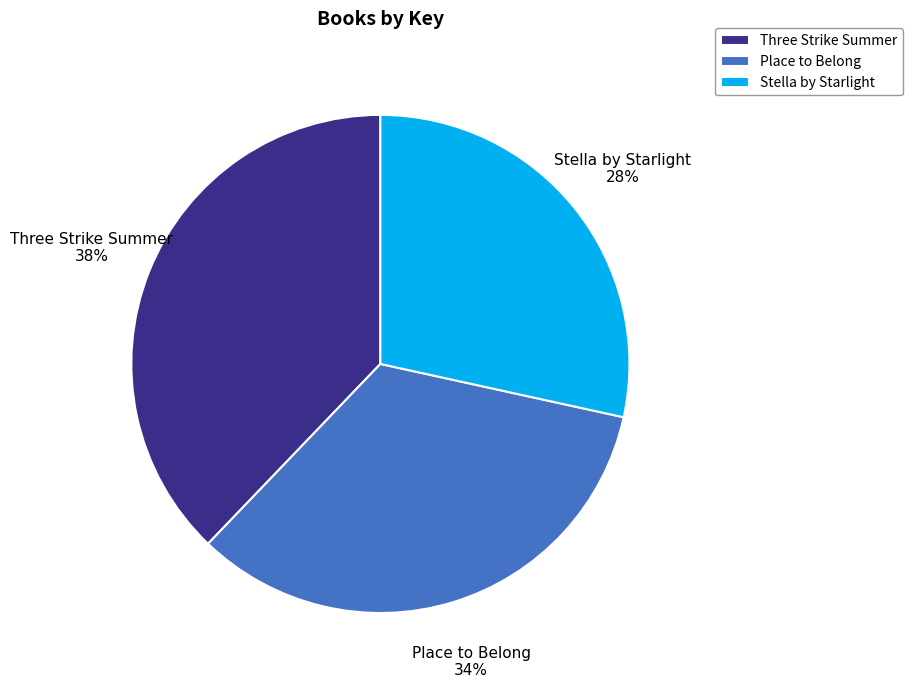

Which category has the biggest portion of the pie?

Three Strike Summer